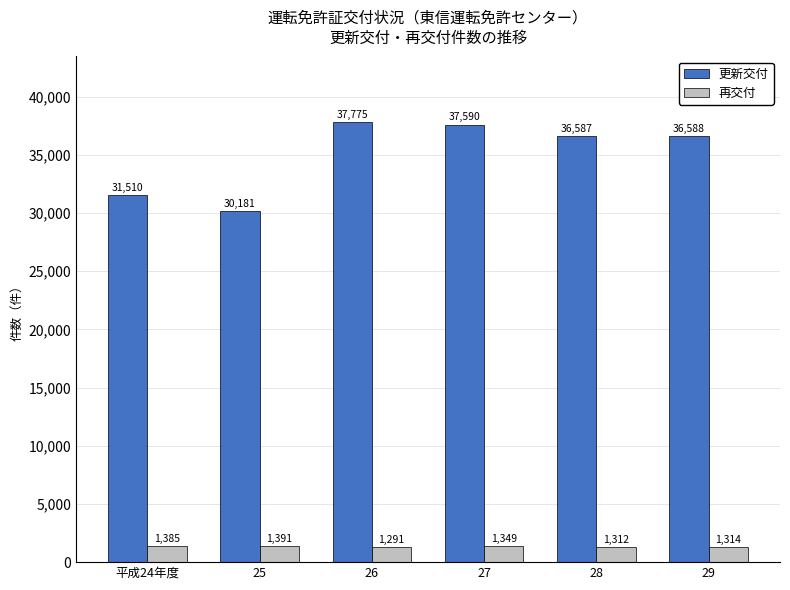

At 27, list the series in order from smallest to largest.

再交付, 更新交付